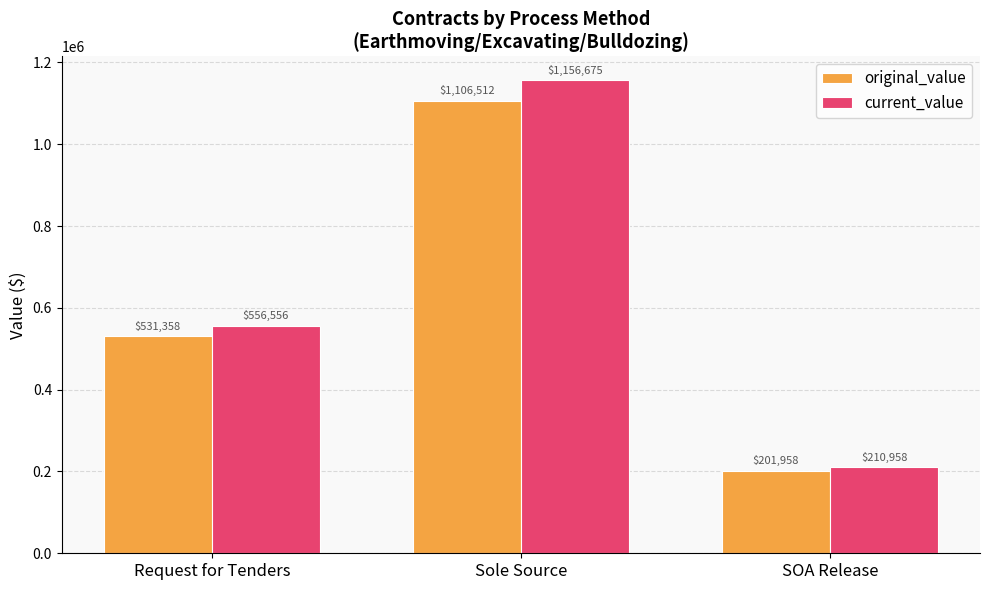

At which label is current_value closest to 683816?

Request for Tenders